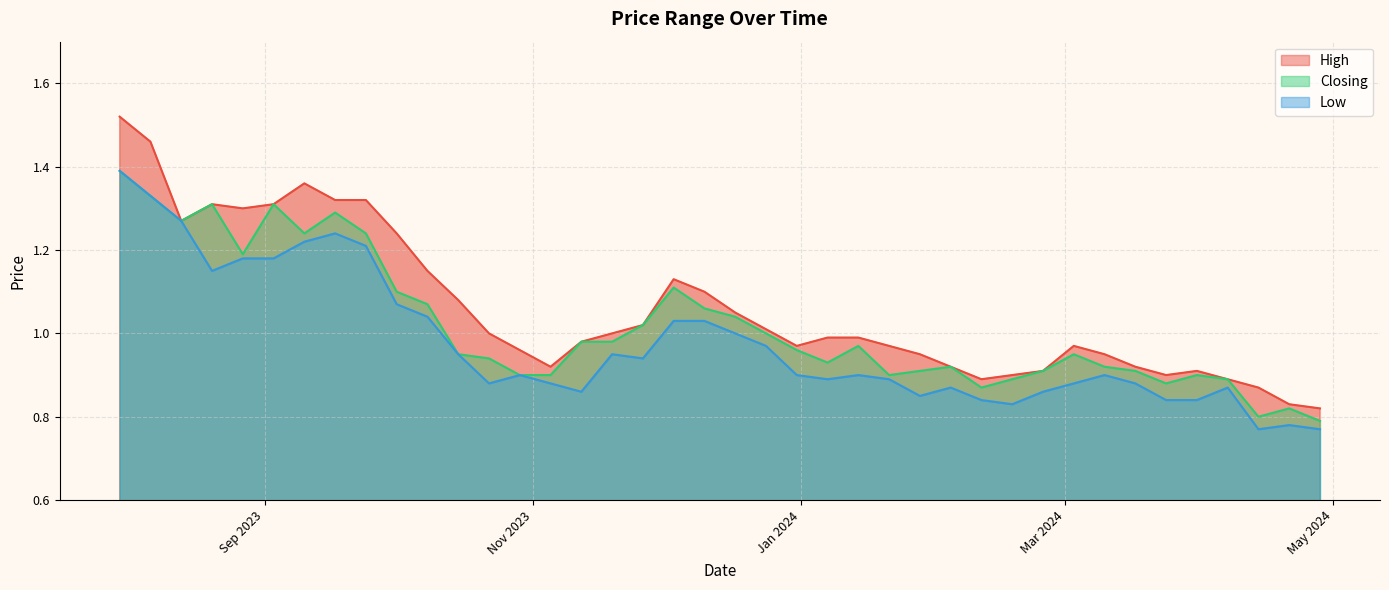

True or false: Low and High intersect in this chart.

False